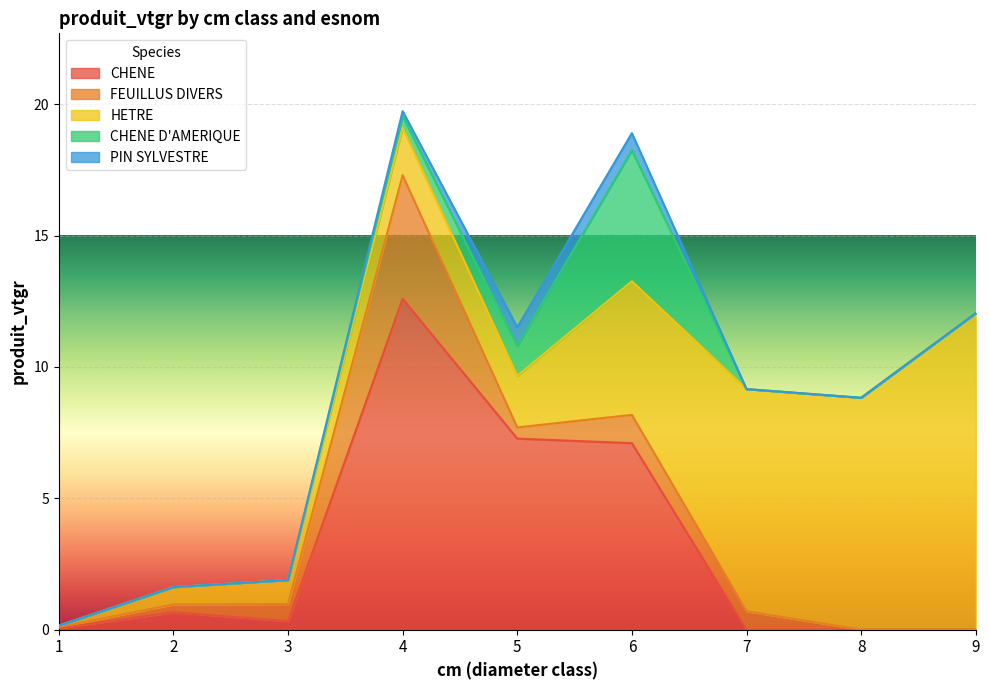

What is the average value of the CHENE series?

3.1